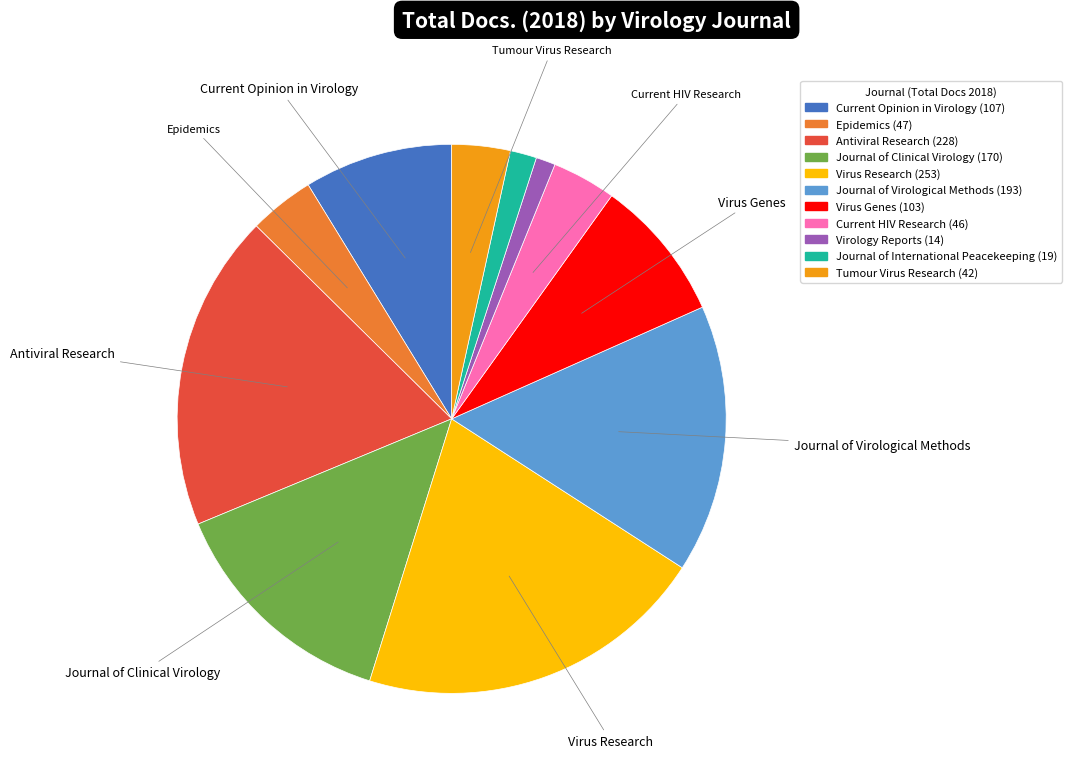

Which slice is the largest?

Virus Research